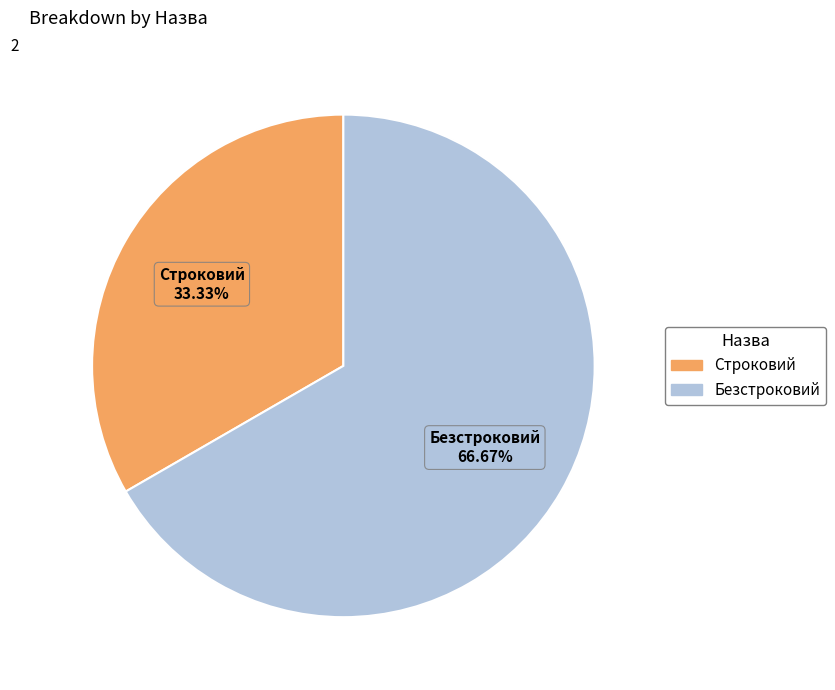

Is it true that Строковий is 24% of the pie?

False